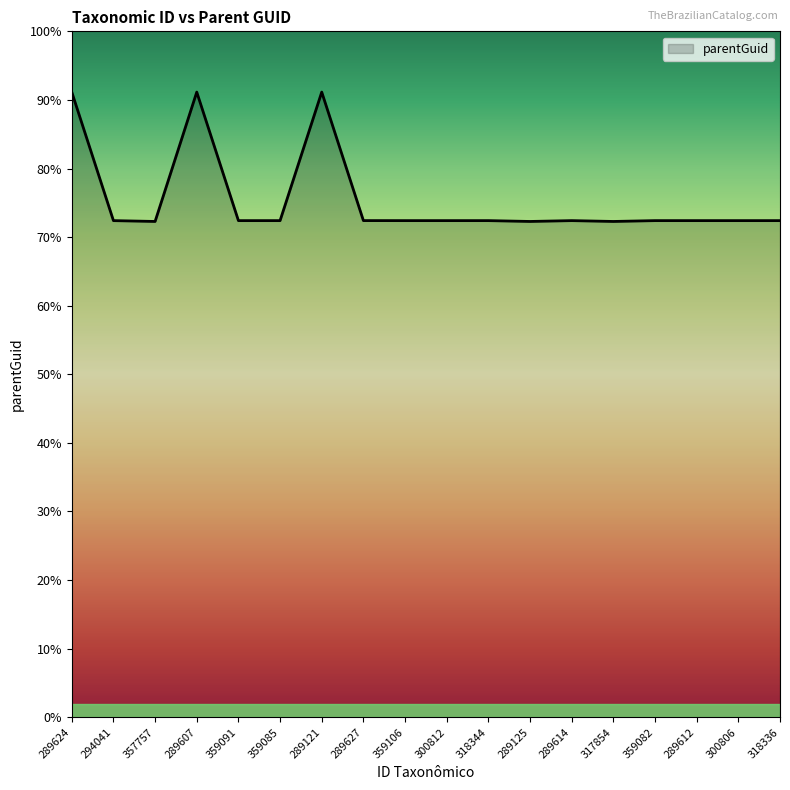

Is this an area chart (filled region under the line)?

Yes